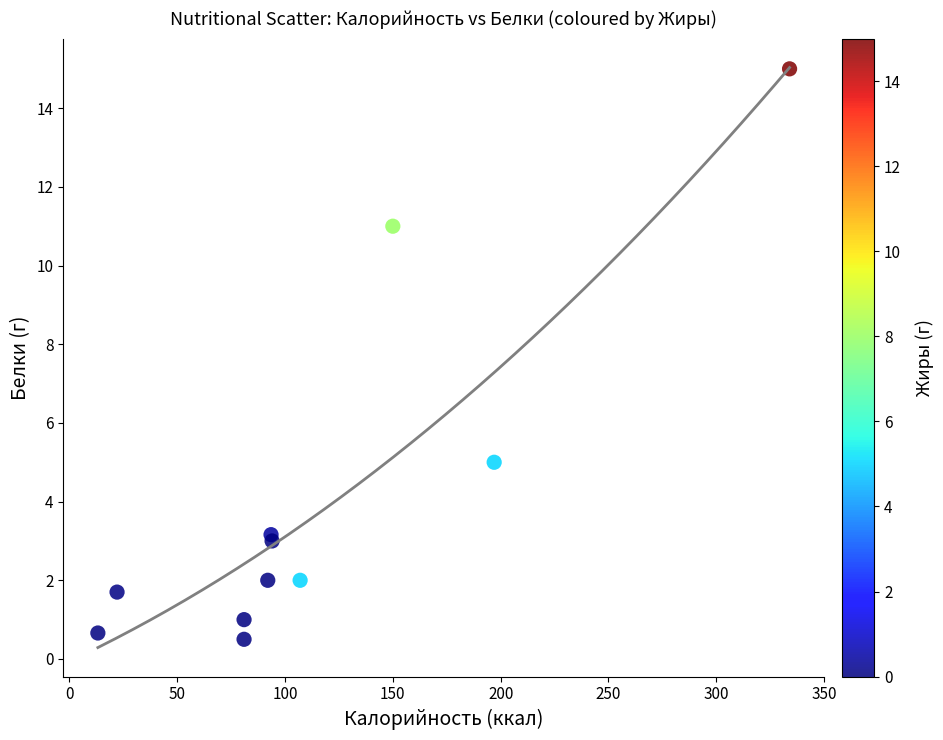

What Y value in the scatter plot is closest to 7?

5.0